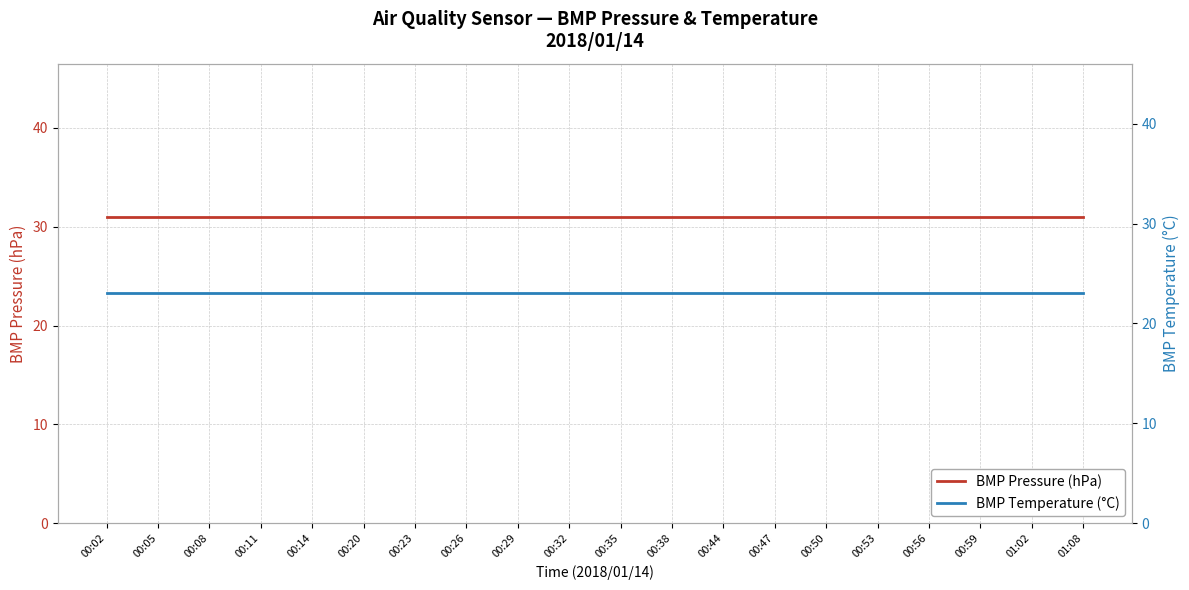

What is the label of the 7th point from the right?

00:47